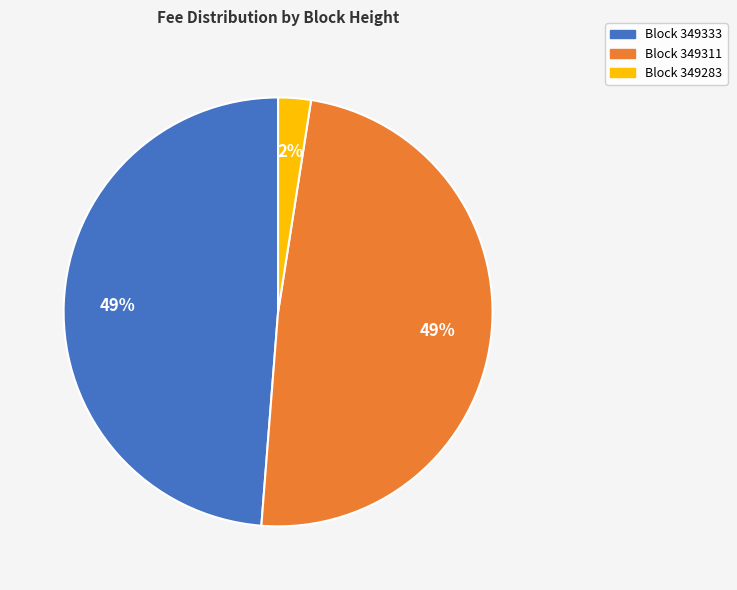

Which slice is the smallest?

Block 349283